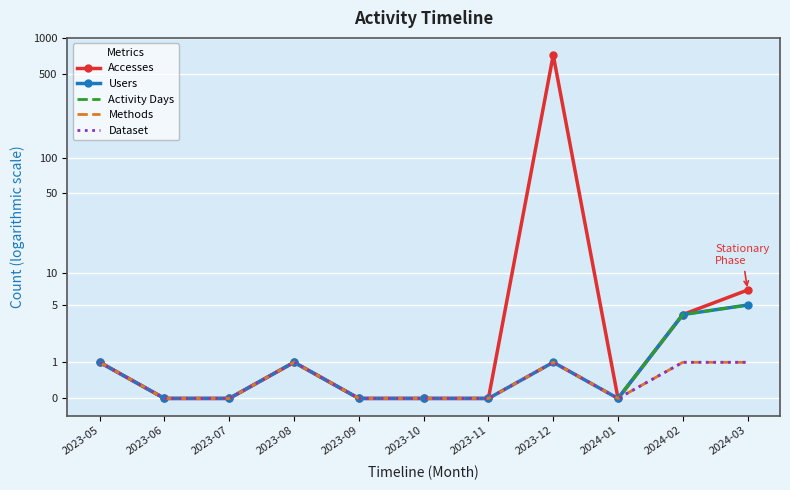

What position from the left is 2023-09?

5